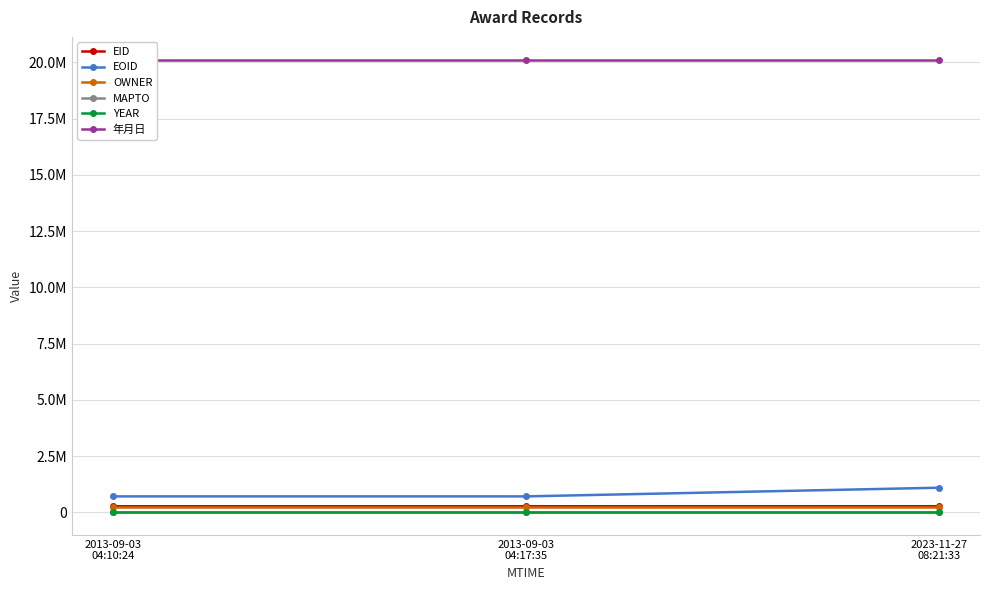

At which category is the sum across all series the highest?

2023-11-27
08:21:33